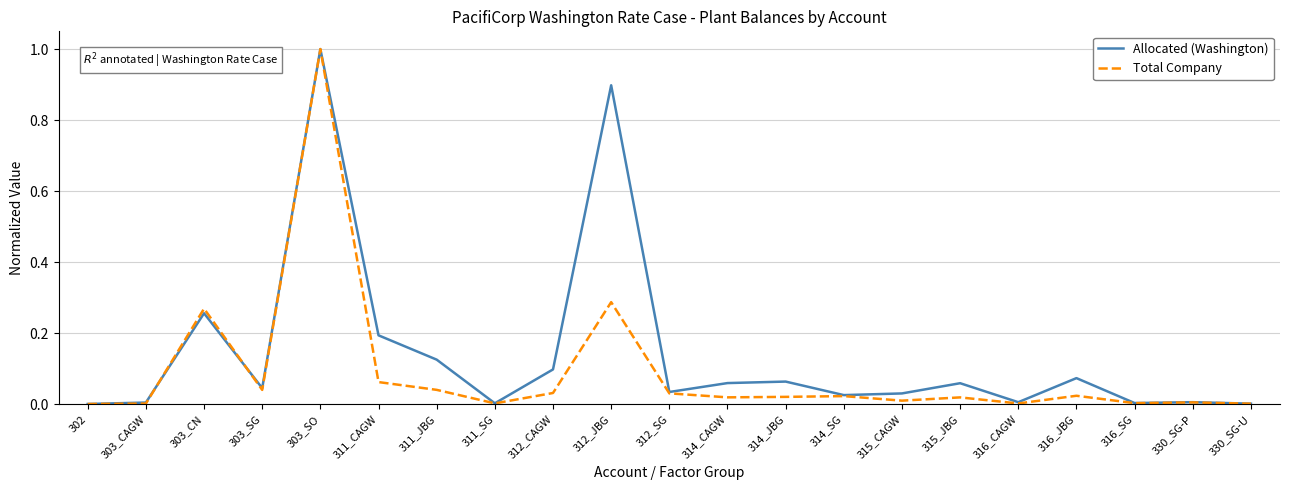

List the series in order of their overall mean, lowest first.

Total Company, Allocated (Washington)